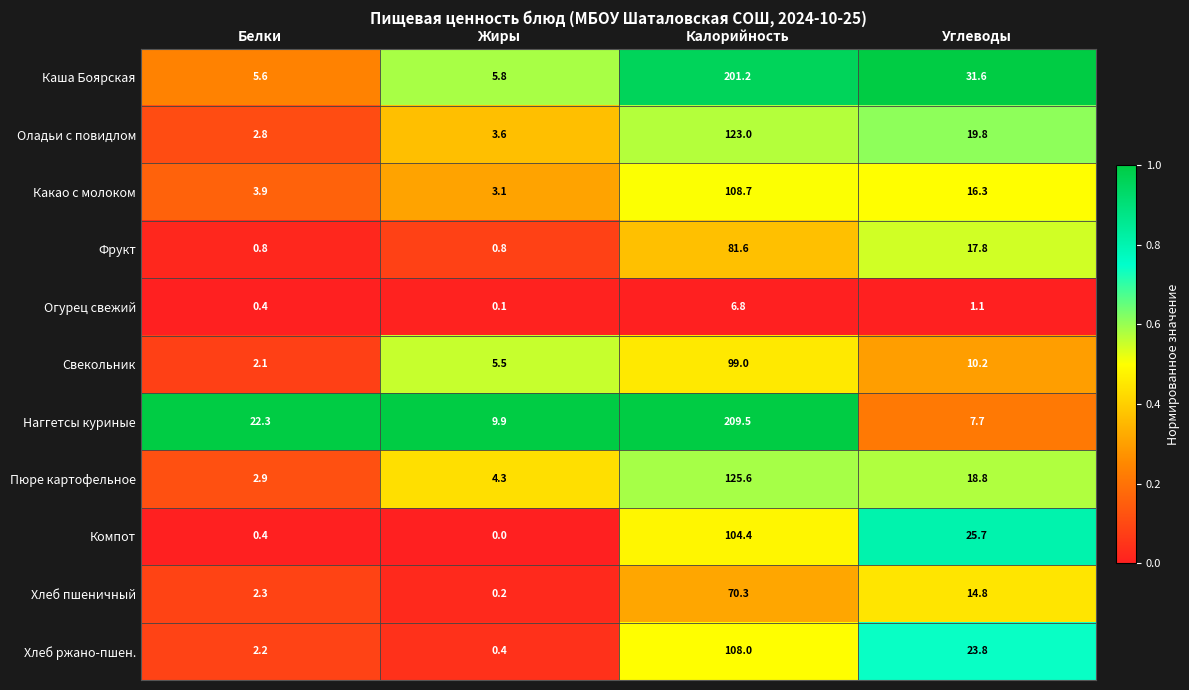

At which category is the sum across all series the highest?

Калорийность